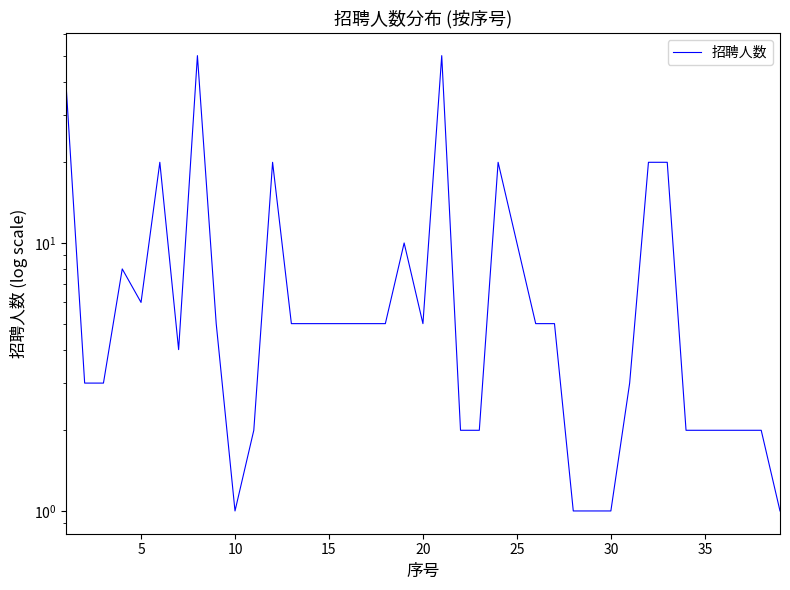

What is the average value?

9